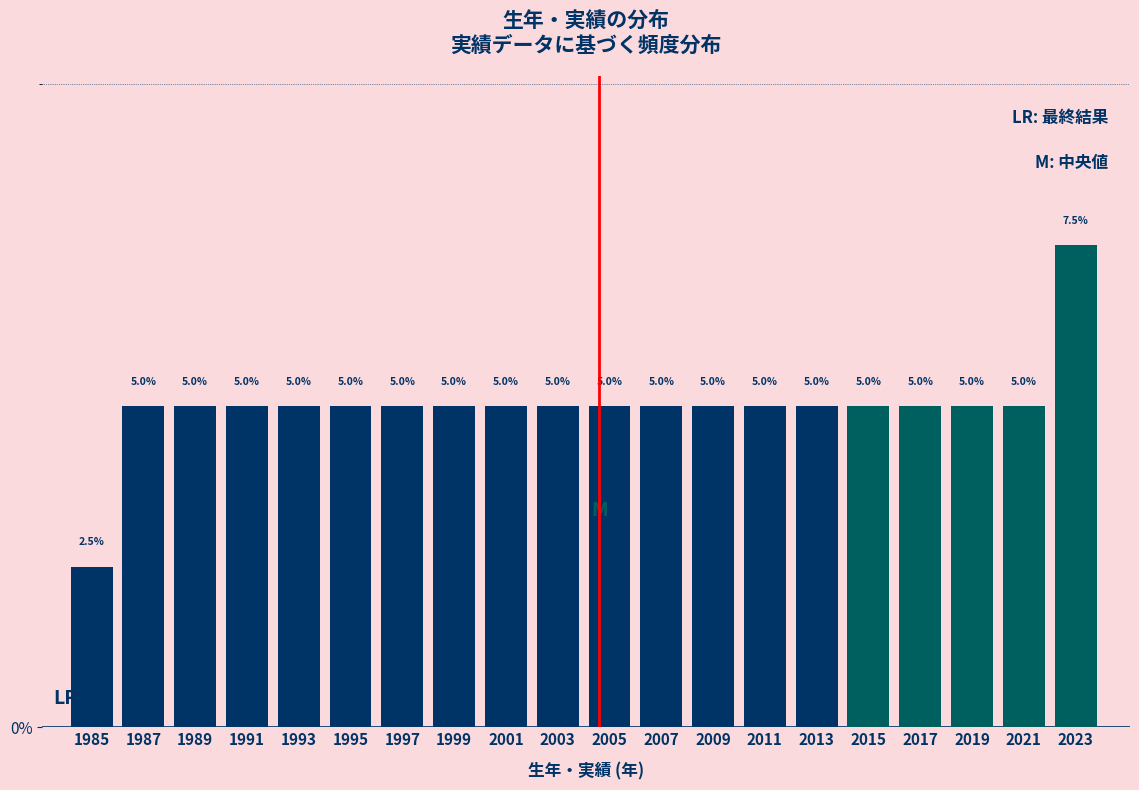

Reading left to right, extract all data points from this chart.

2.5	5.0	5.0	5.0	5.0	5.0	5.0	5.0	5.0	5.0	5.0	5.0	5.0	5.0	5.0	5.0	5.0	5.0	5.0	7.5